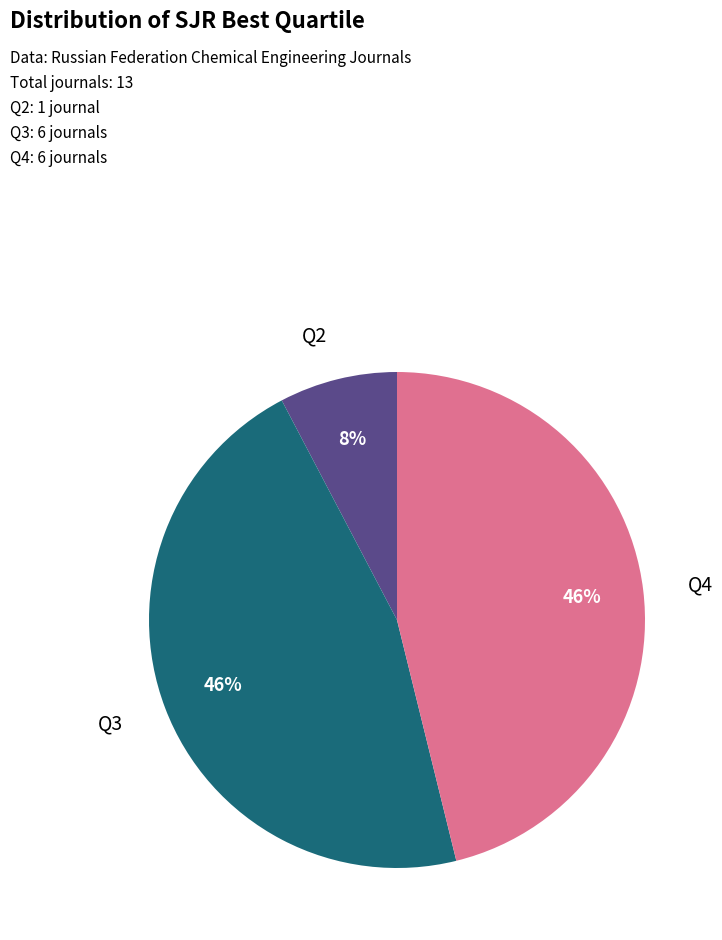

How many slices are in this pie chart?

3